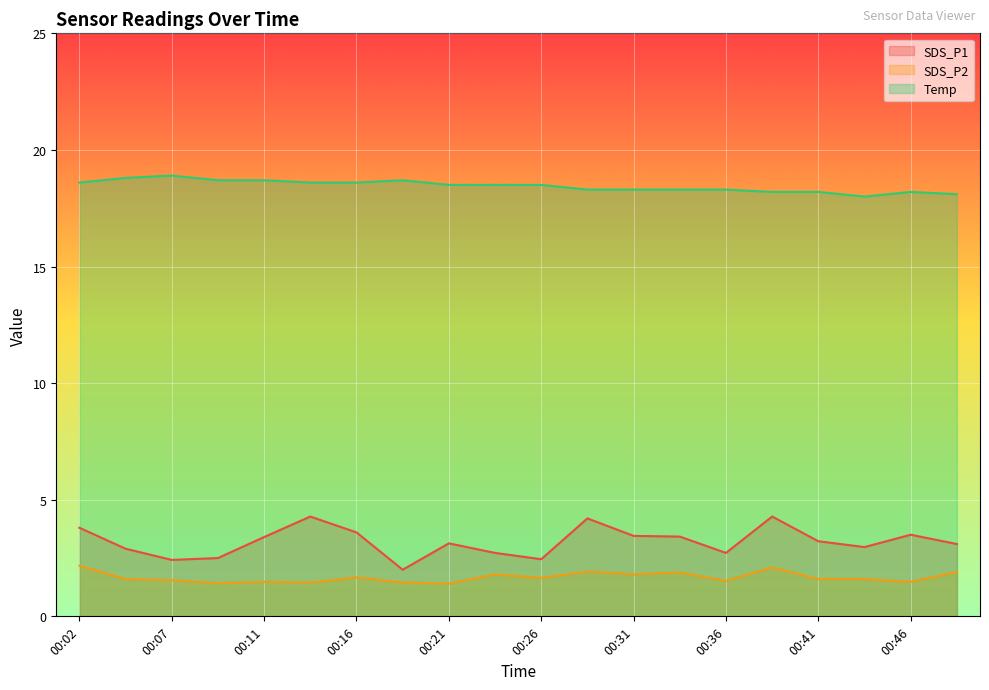

At which category is the sum across all series the highest?

00:38